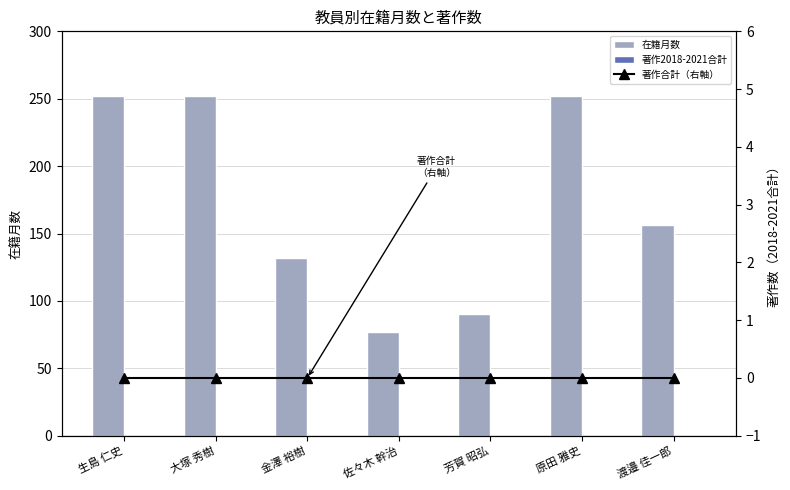

The value of 著作合計（右軸） at 大塚 秀樹 is 0. True or false?

True